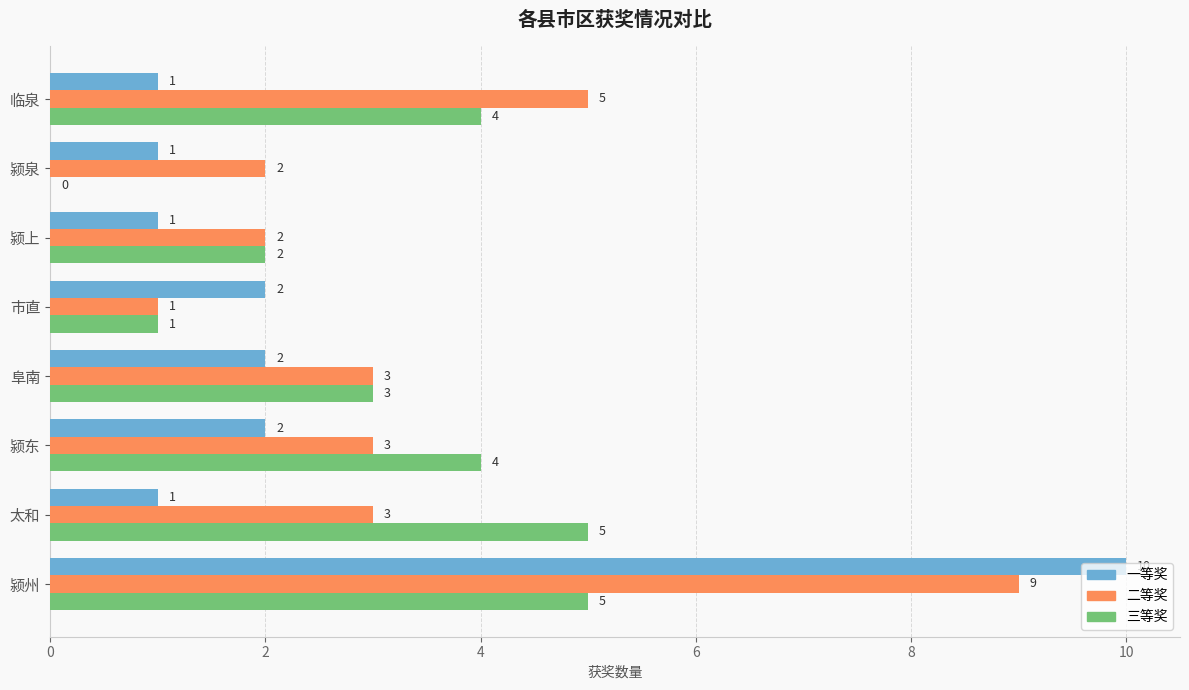

What is the total value across all series at 颍州?

24